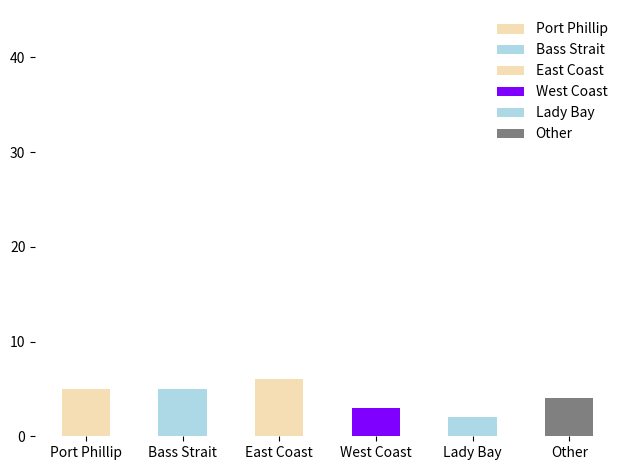

What is the change in value from Port Phillip to West Coast?

-2